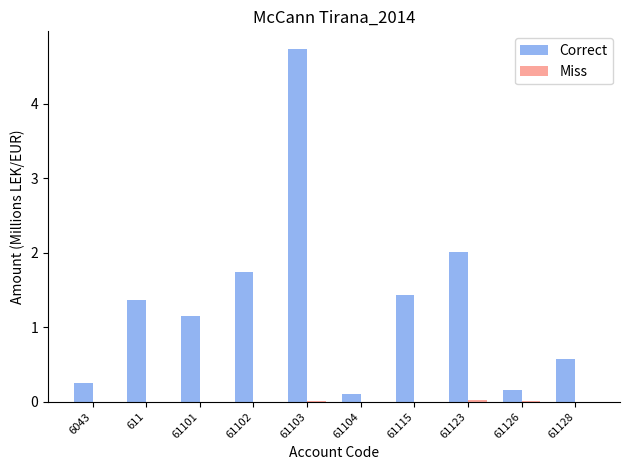

What is the average value of the Correct series?

1.4